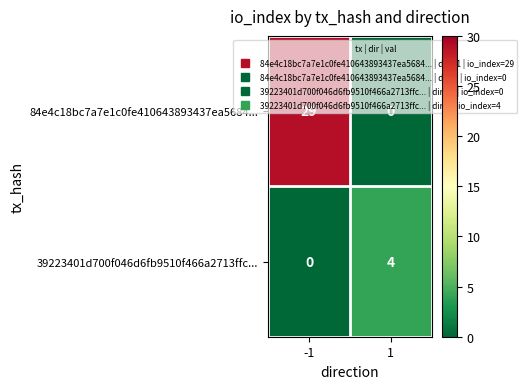

Is the value of 39223401d700f046d6fb9510f466a2713ffc... at -1 greater than the value of 84e4c18bc7a7e1c0fe410643893437ea5684... at -1?

No